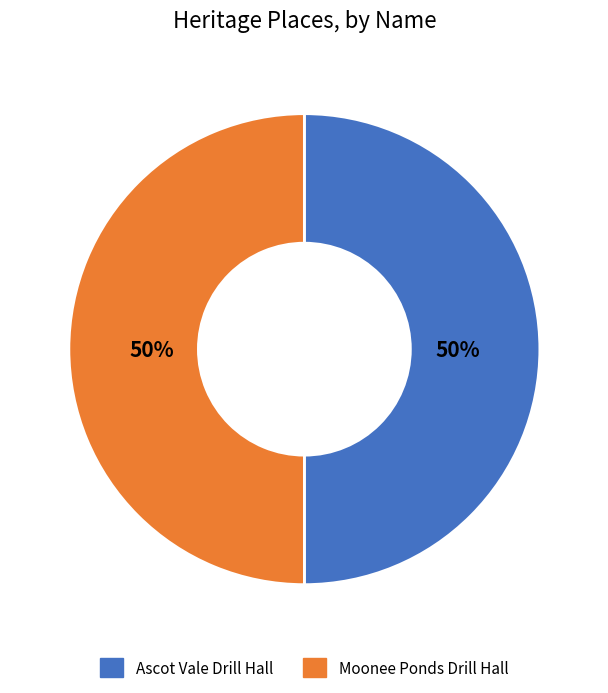

Is the sum of Ascot Vale Drill Hall and Moonee Ponds Drill Hall greater than half?

Yes